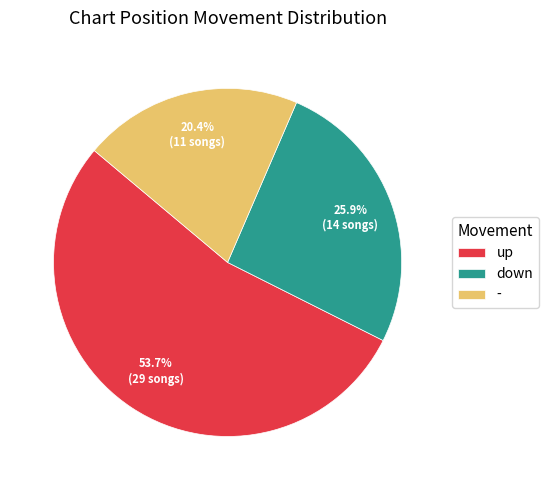

To the nearest percent, what is the combined percentage of up and -?

74%